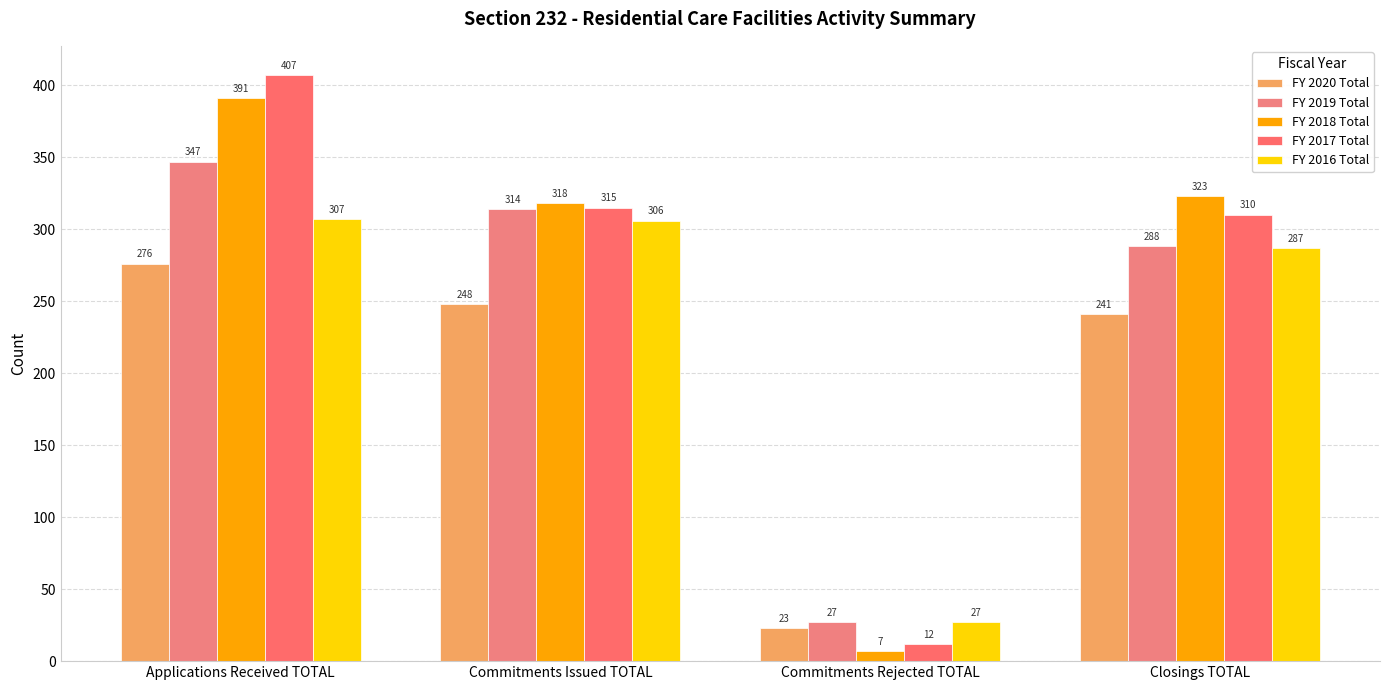

The value of FY 2020 Total at Commitments Rejected TOTAL is 23. True or false?

True